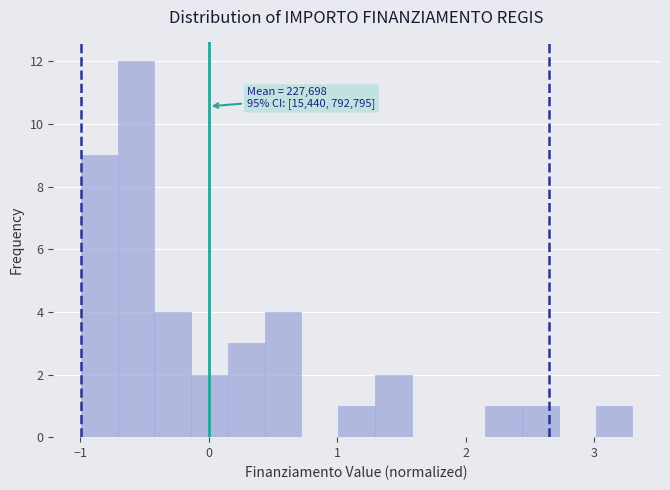

Around what value on the x-axis is the tallest bar? Give the approximate position of its centre, as read against the axis.

-0.6